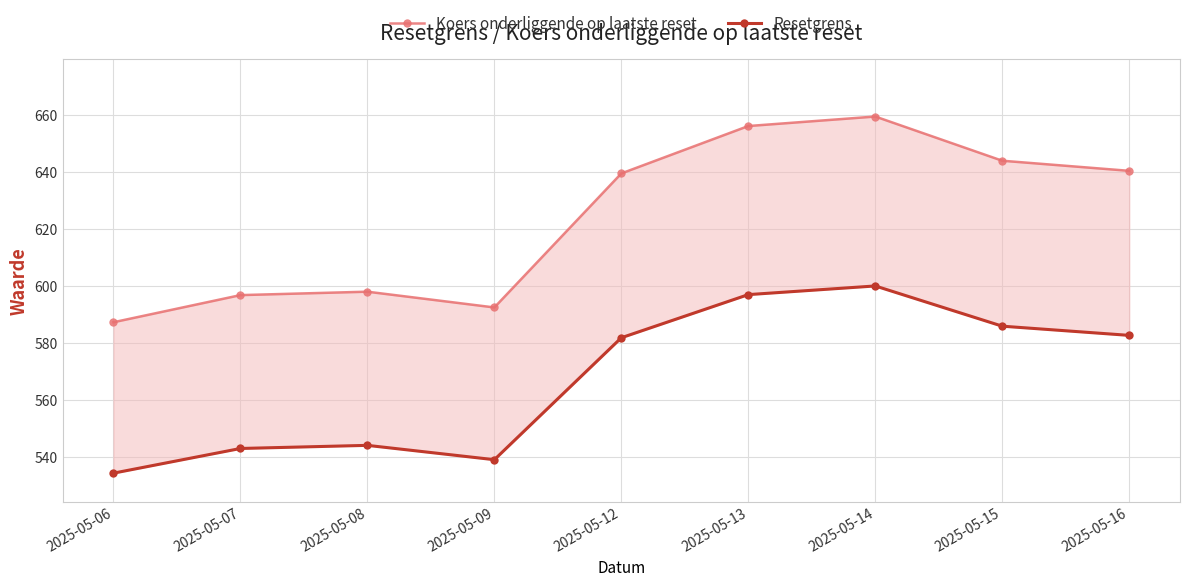

True or false: Koers onderliggende op laatste reset and Resetgrens intersect in this chart.

False